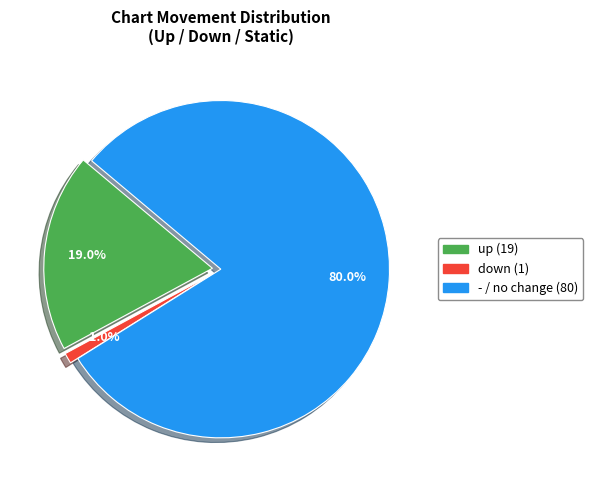

Which slice is the largest?

-